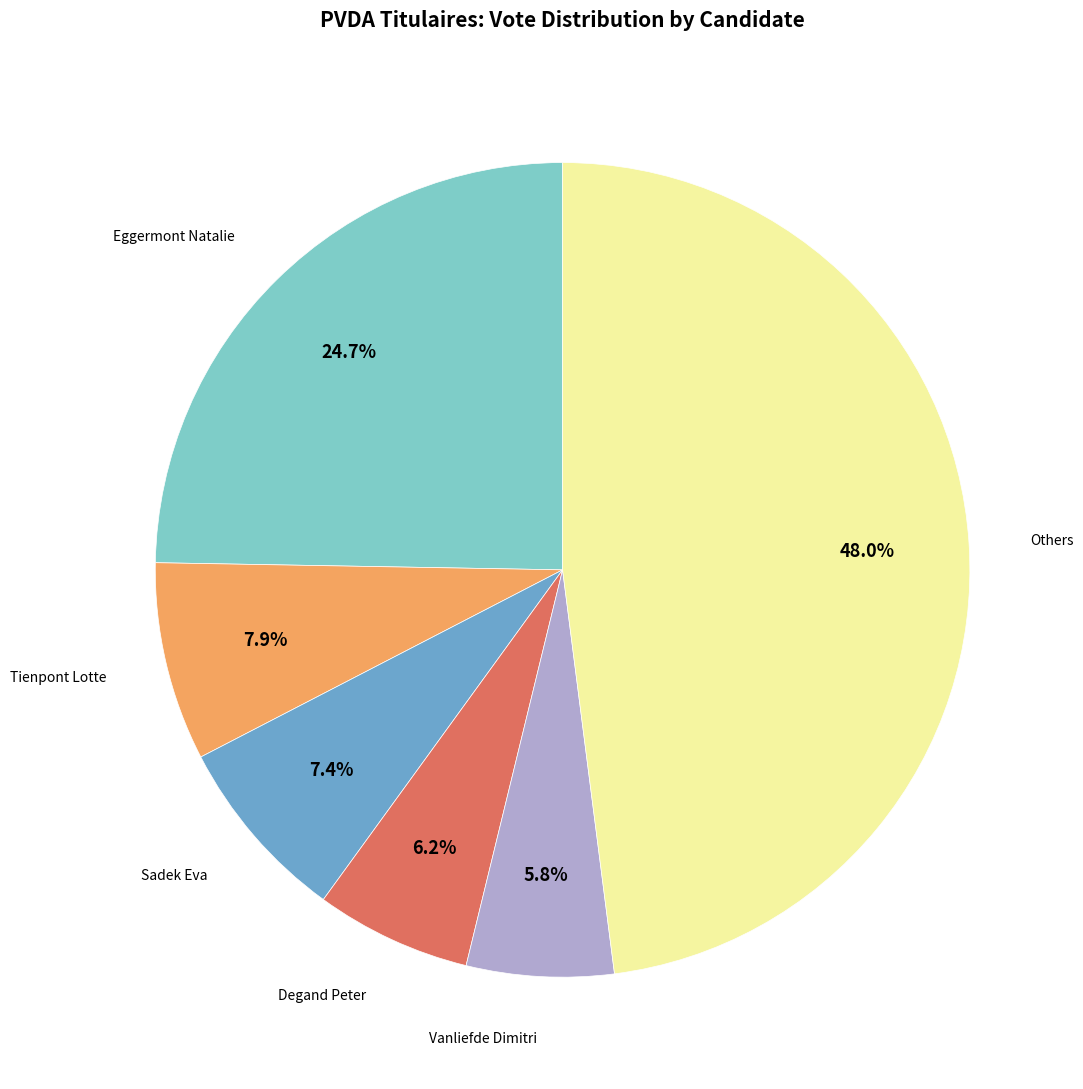

Is there any slice that represents more than half of the pie?

No